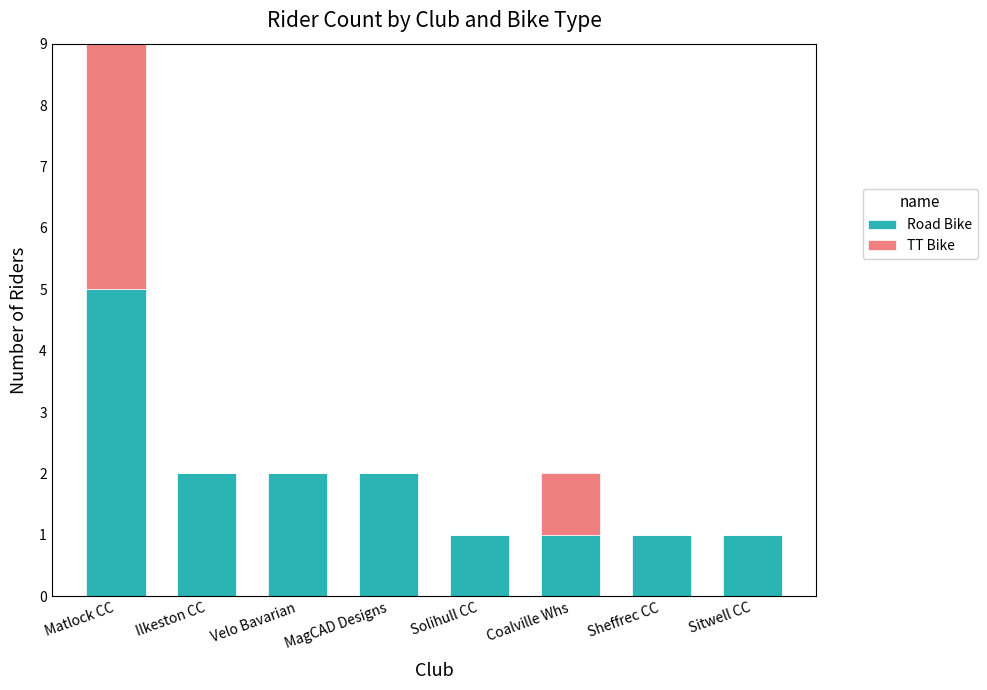

What are all the series names shown in the legend?

Road Bike, TT Bike